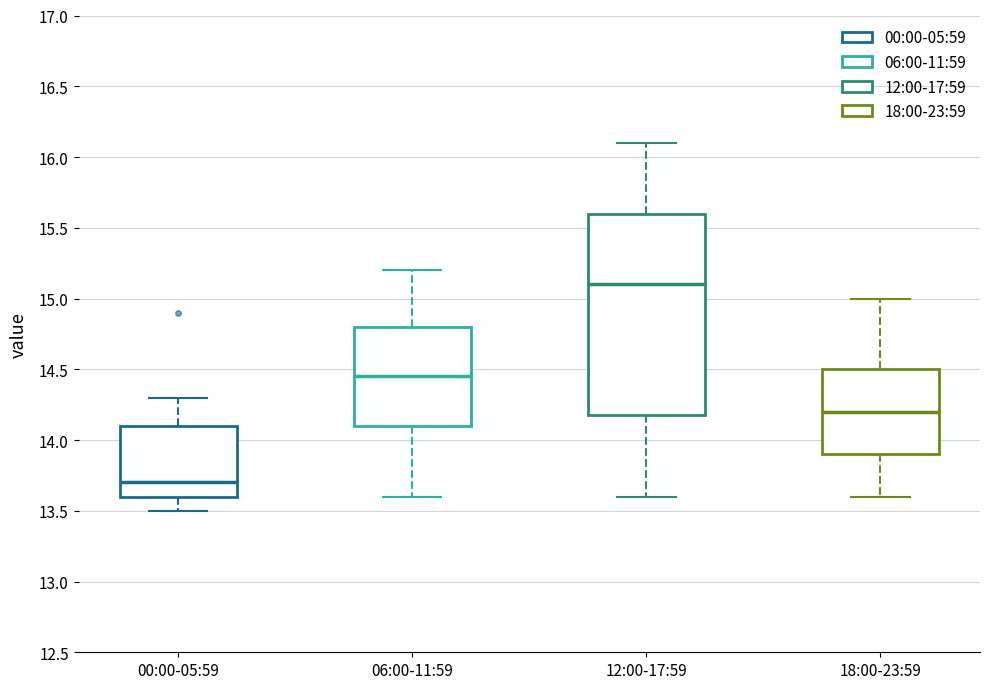

Which box has the highest median line?

12:00-17:59